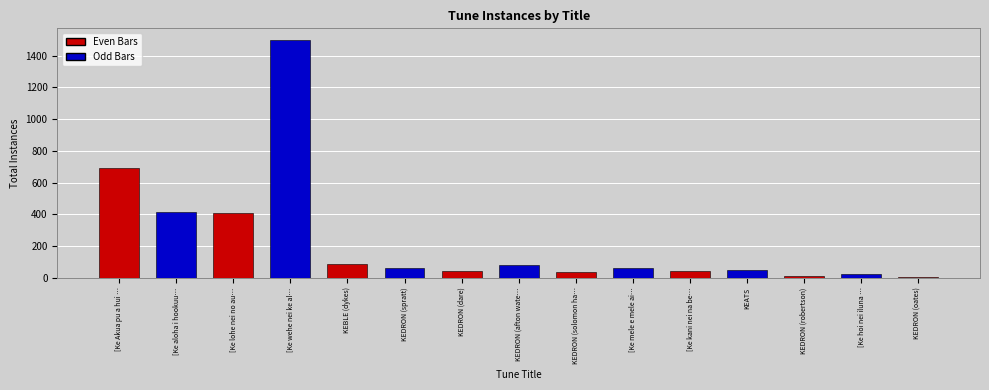

What is the label of the 1st bar from the right?

KEDRON (oates)